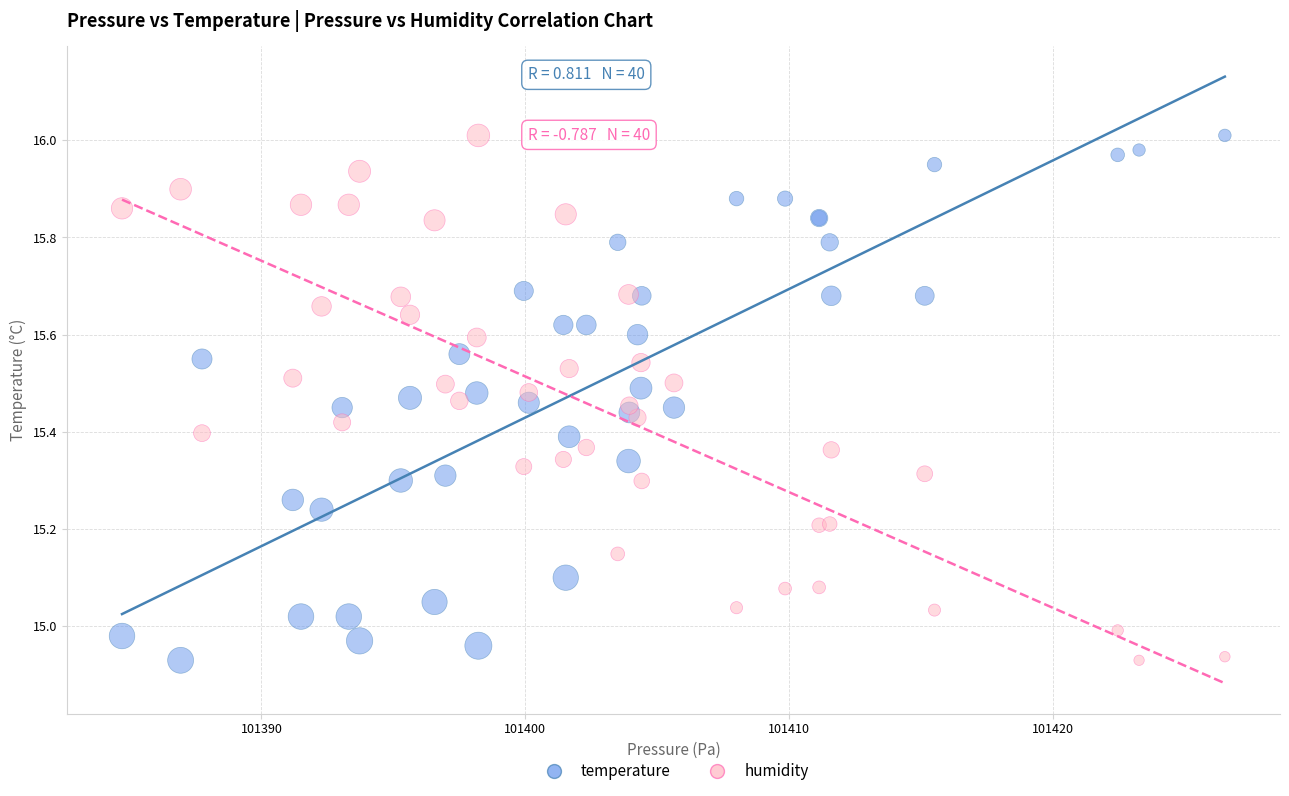

What is the X range (max minus min) for the scatter plot?

41.8